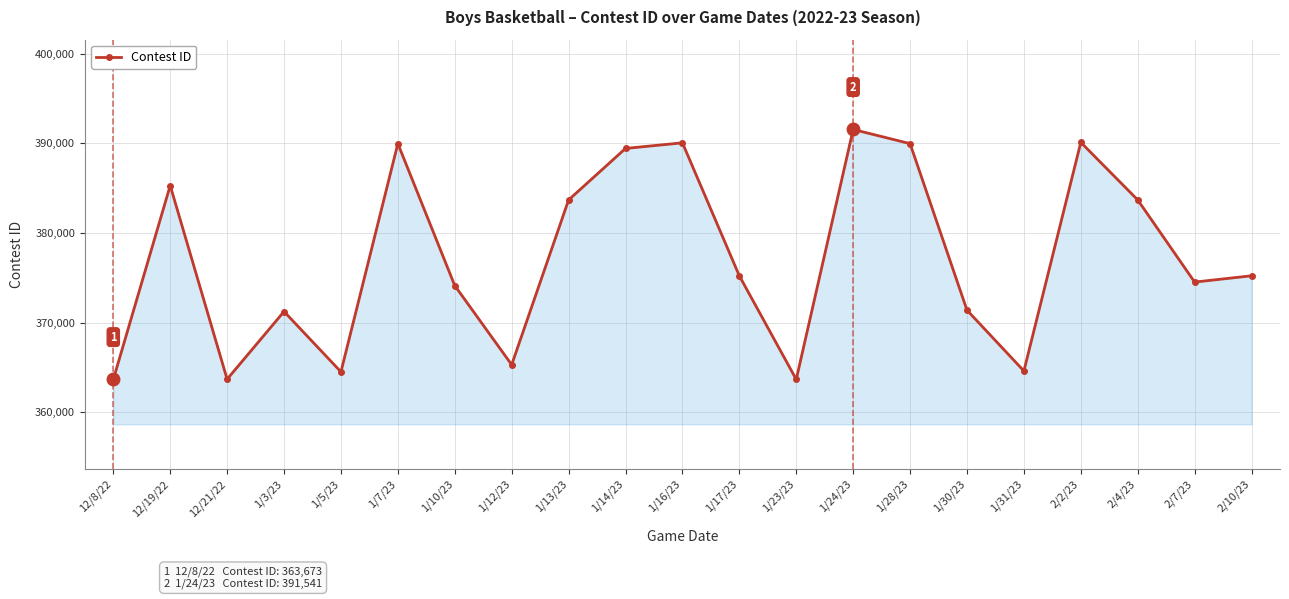

How many interior local peaks (higher than both neighbors) does the data have?

6